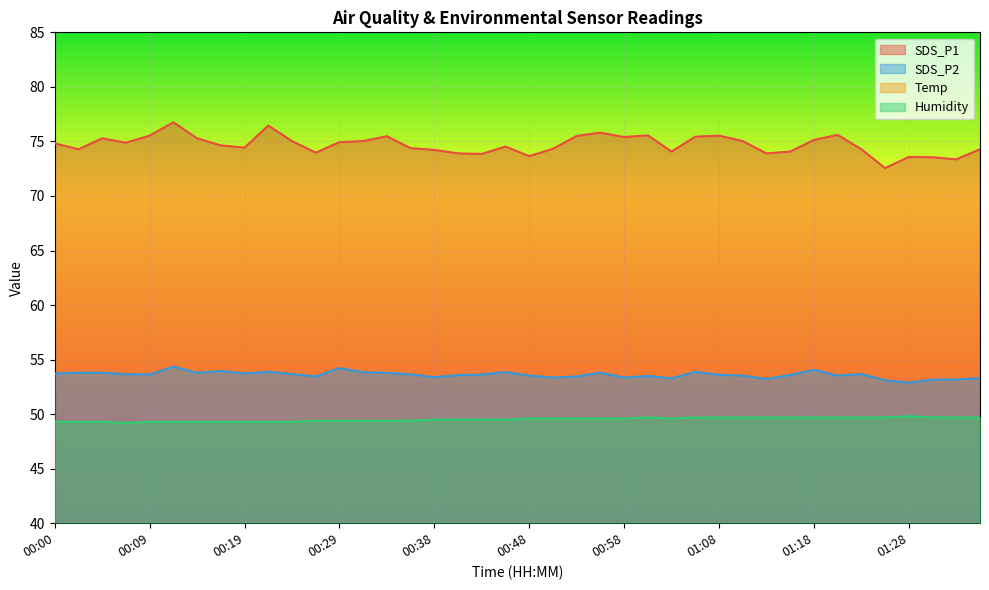

True or false: SDS_P2 and SDS_P1 cross at least once.

False